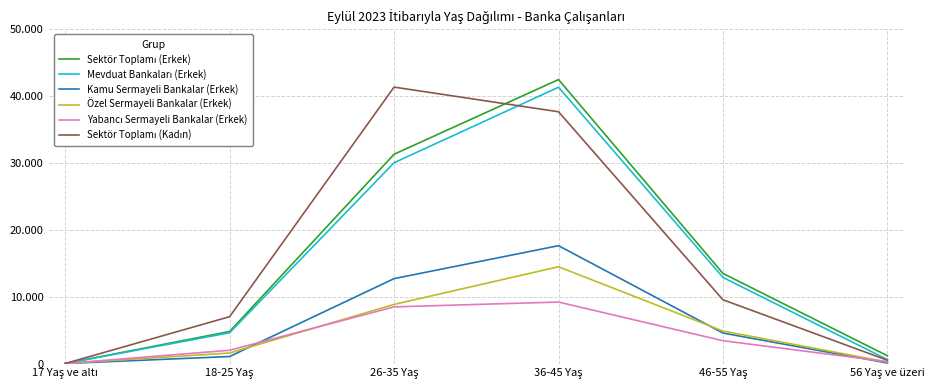

What is the approximate value of Sektör Toplamı (Kadın) at 26-35 Yaş, to the nearest 100?

41400